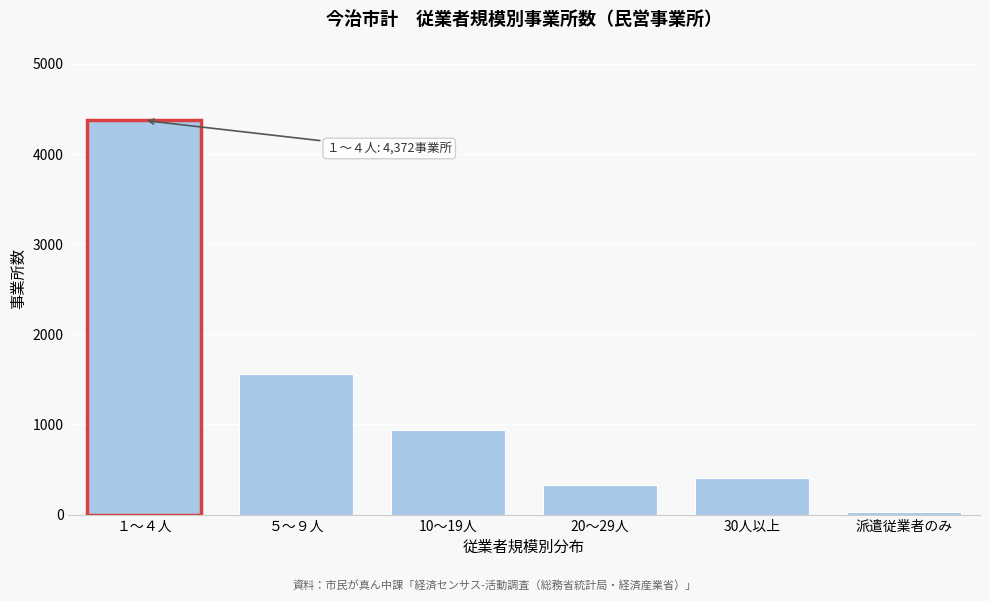

Reading left to right, transcribe all the data shown in this chart.

１～４人=4372	５～９人=1562	10～19人=941	20～29人=327	30人以上=408	派遣従業者のみ=30